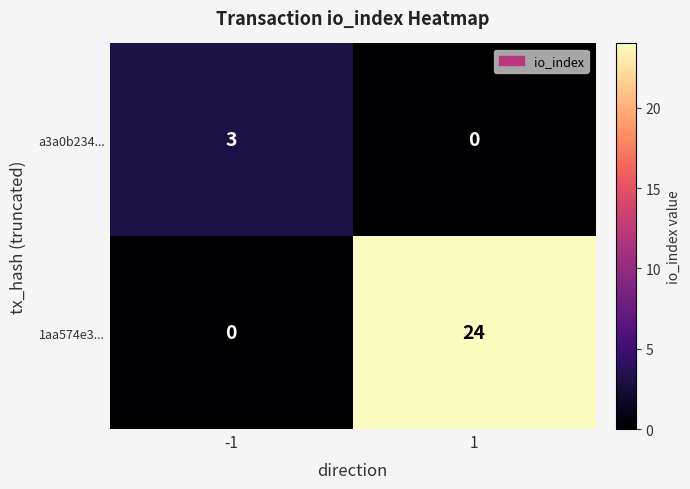

Count the number of data series in this chart.

2